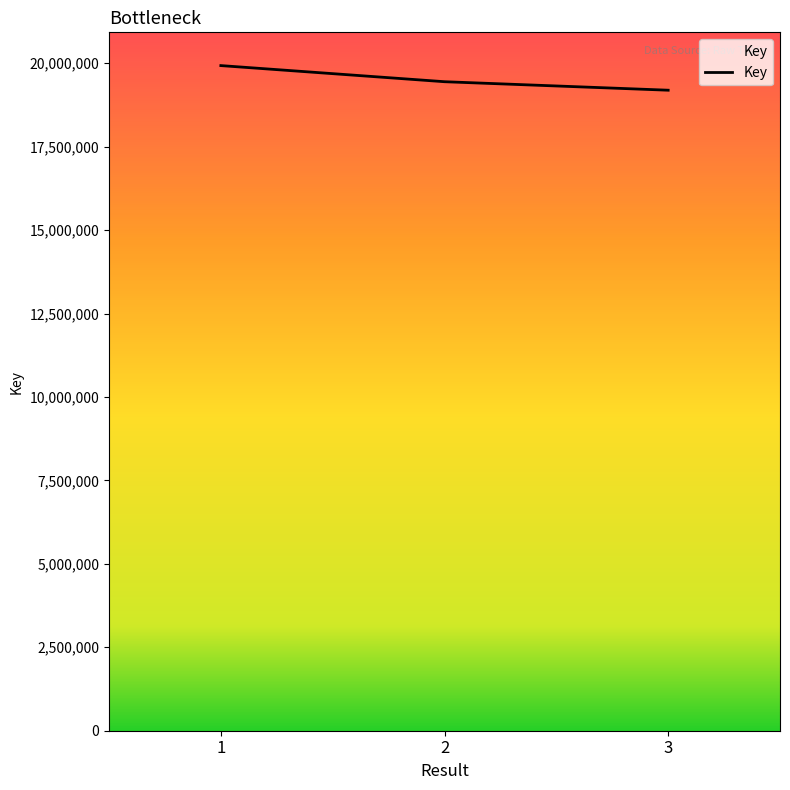

Where is the data nearest to the value 19559214?

2